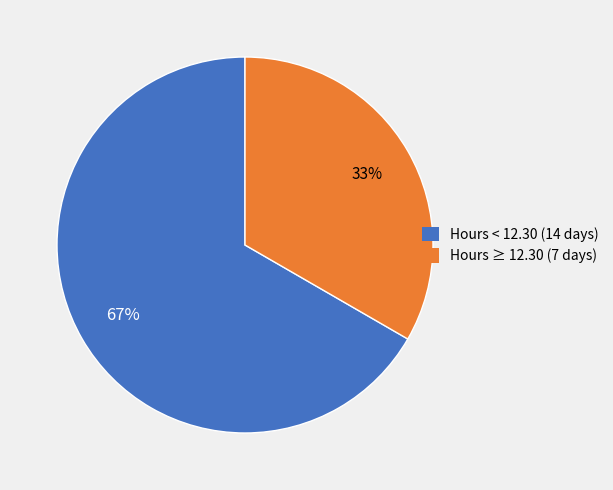

What is the smallest slice in the pie chart?

Hours ≥ 12.30 (7 days)